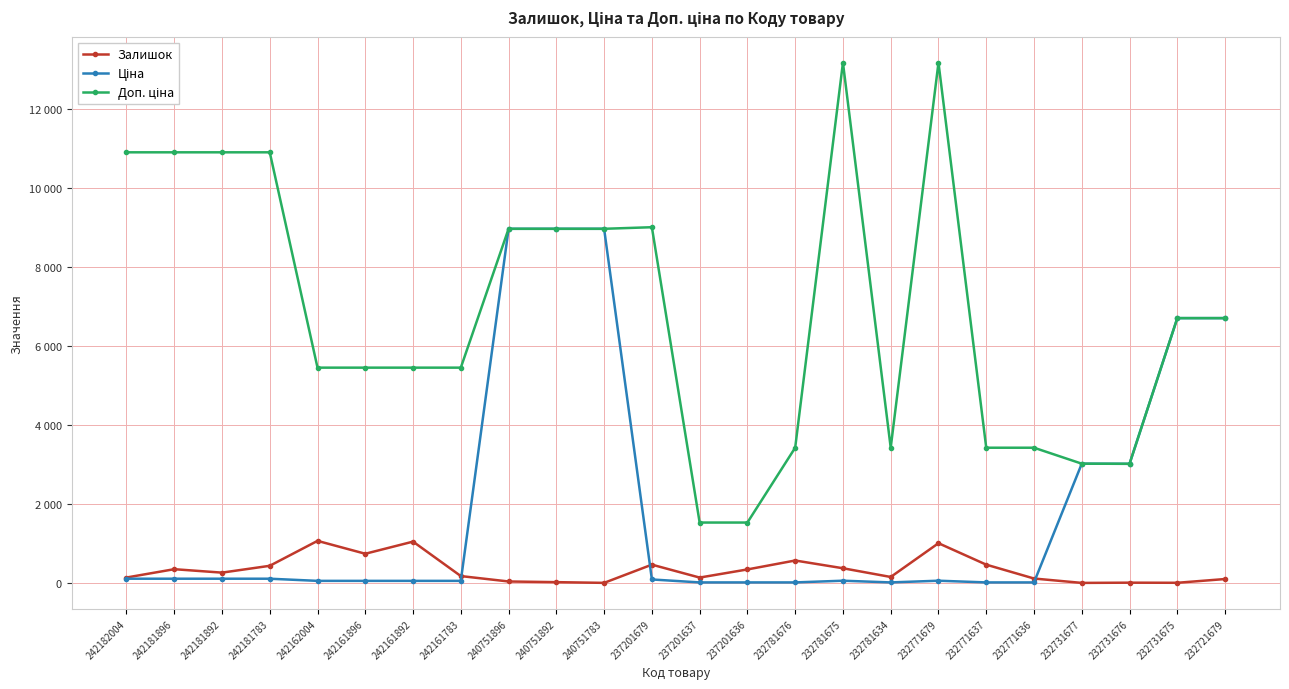

List the labels in order of Ціна value, largest first.

240751896, 240751892, 240751783, 232731675, 232721679, 232731677, 232731676, 242182004, 242181896, 242181892, 242181783, 237201679, 232781675, 232771679, 242162004, 242161896, 242161892, 242161783, 237201637, 237201636, 232781676, 232781634, 232771637, 232771636